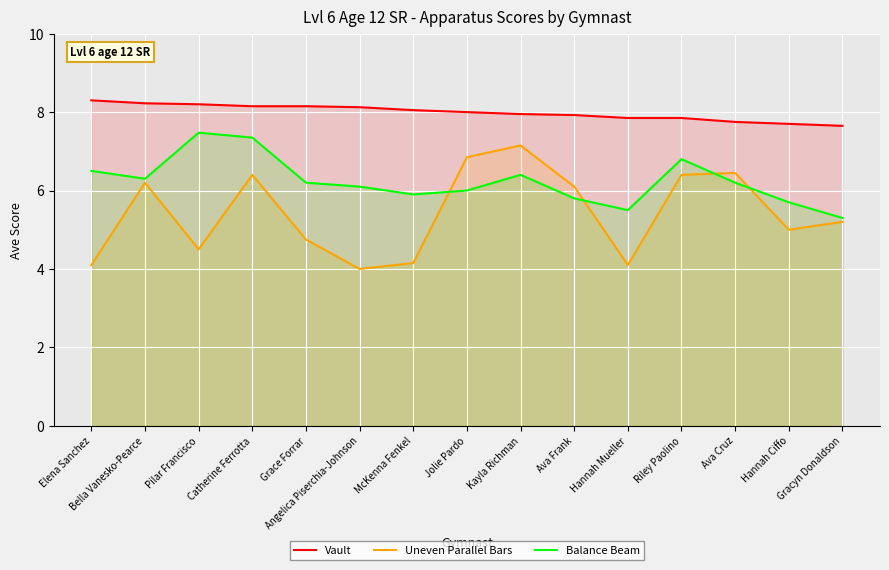

Which series changed the most between McKenna Fenkel and Ava Frank?

Uneven Parallel Bars